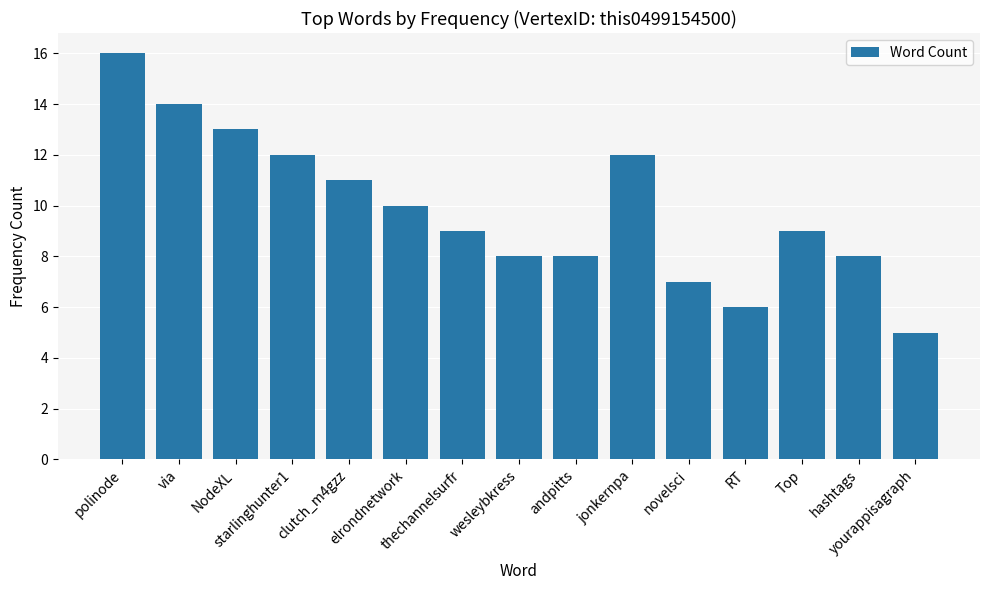

What is the value of the 12th bar from the left?

6